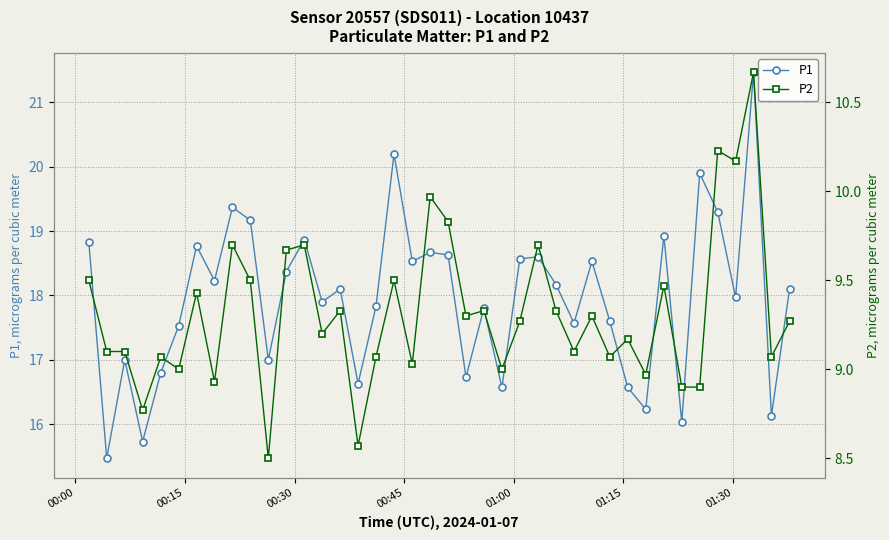

In P1, how many points are lower than both neighbors (excluding endpoints)?

14